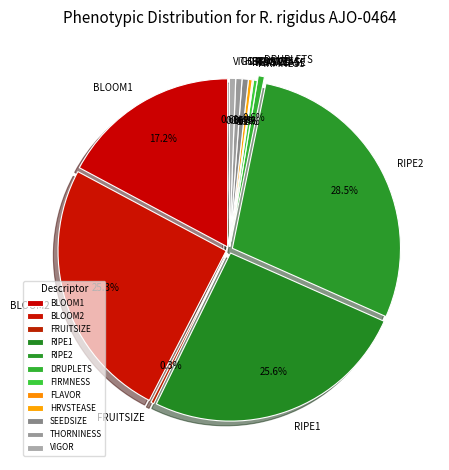

How many segments does this pie chart have?

12